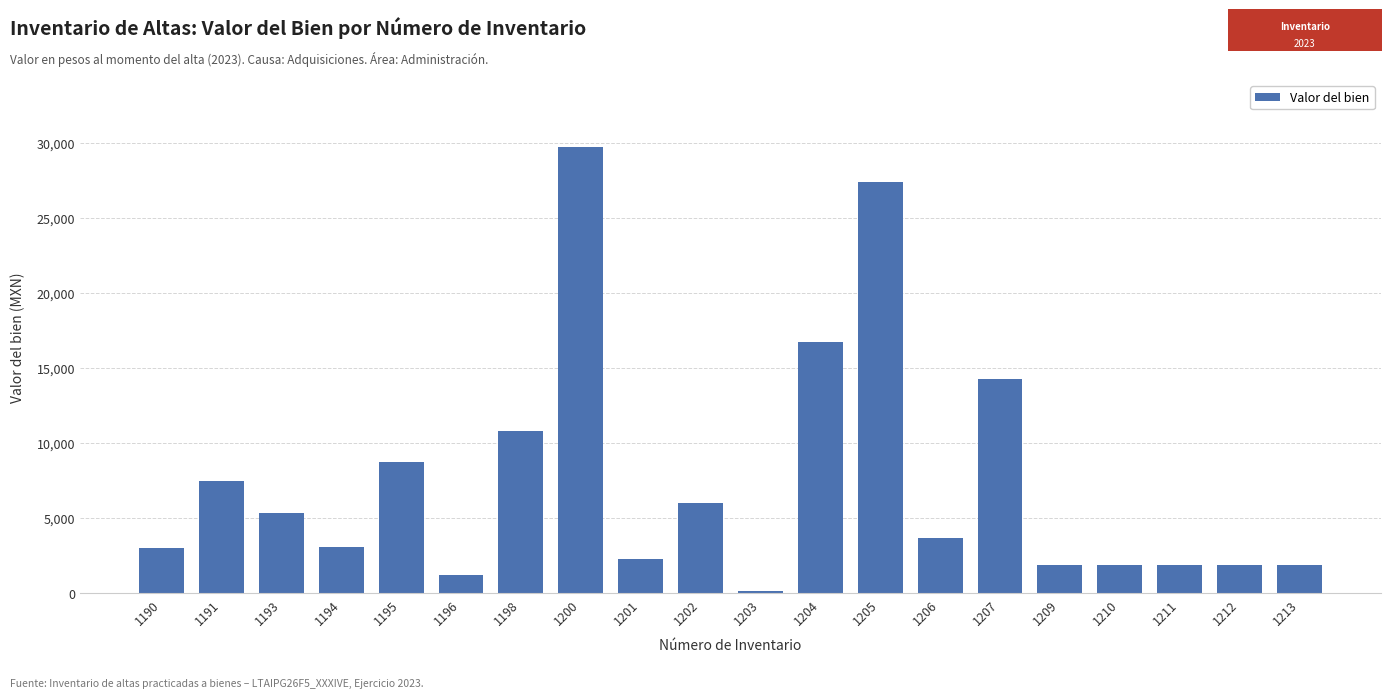

How many distinct data groups are displayed?

1